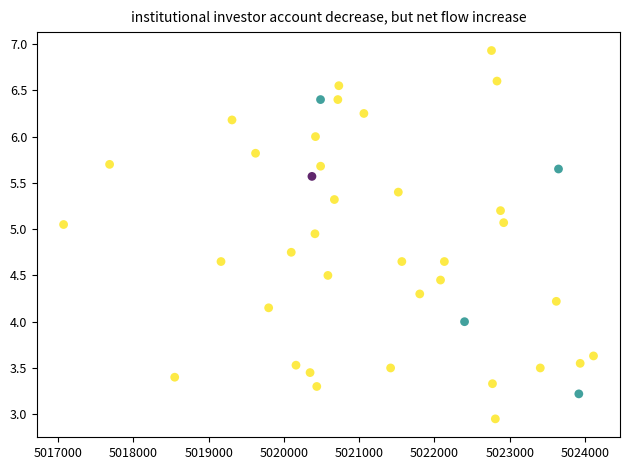

What is the range of X values (max minus min)?

7039.0